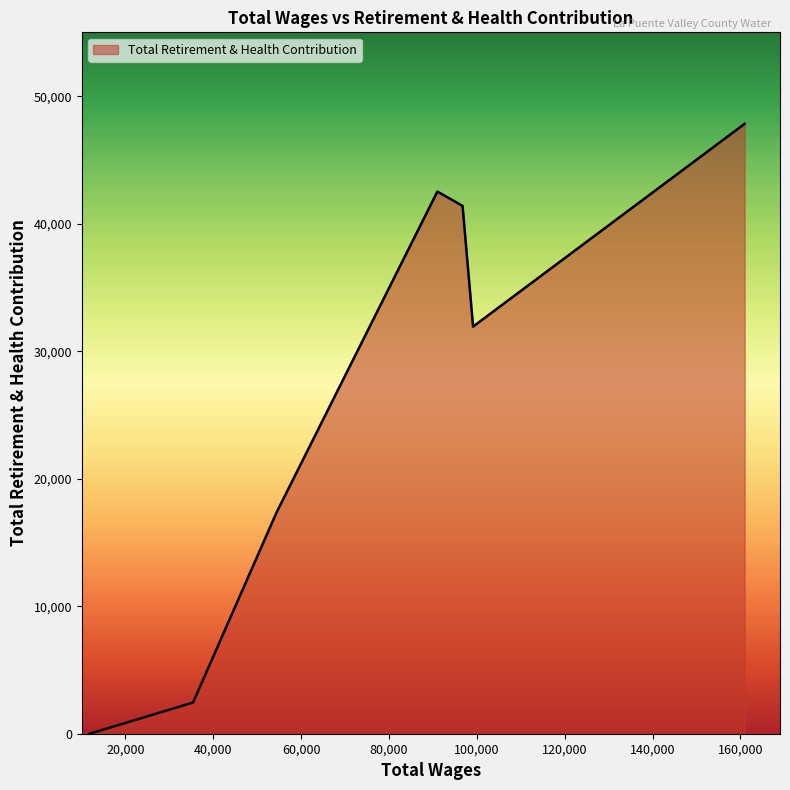

How many positive values are there?

6